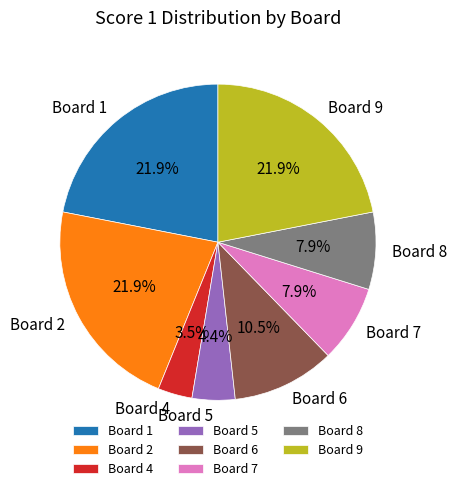

The Board 1 slice represents 22% of the pie. True or false?

True